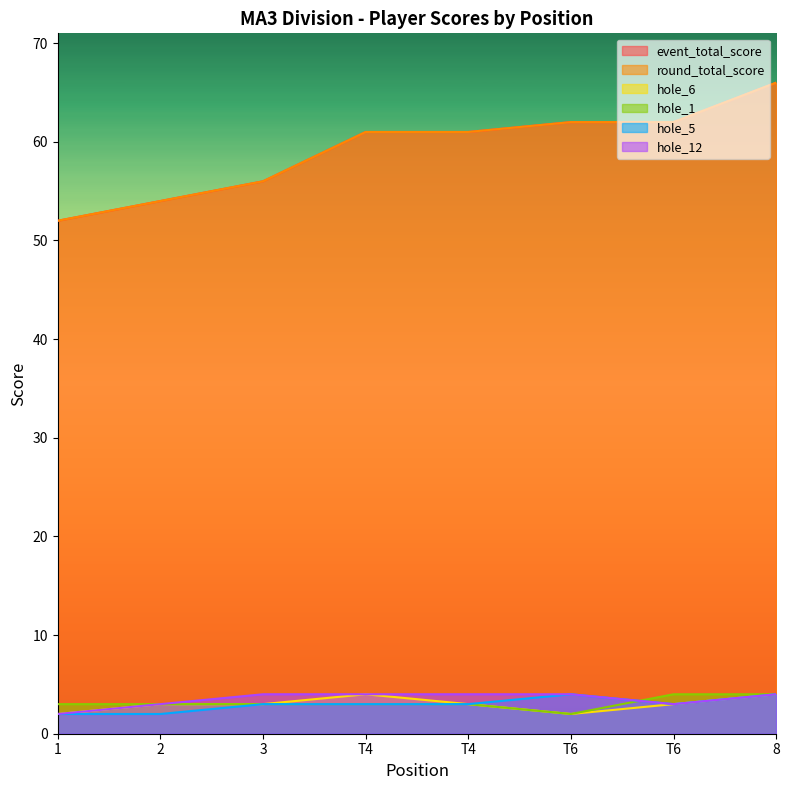

How many data points does each series have?

8